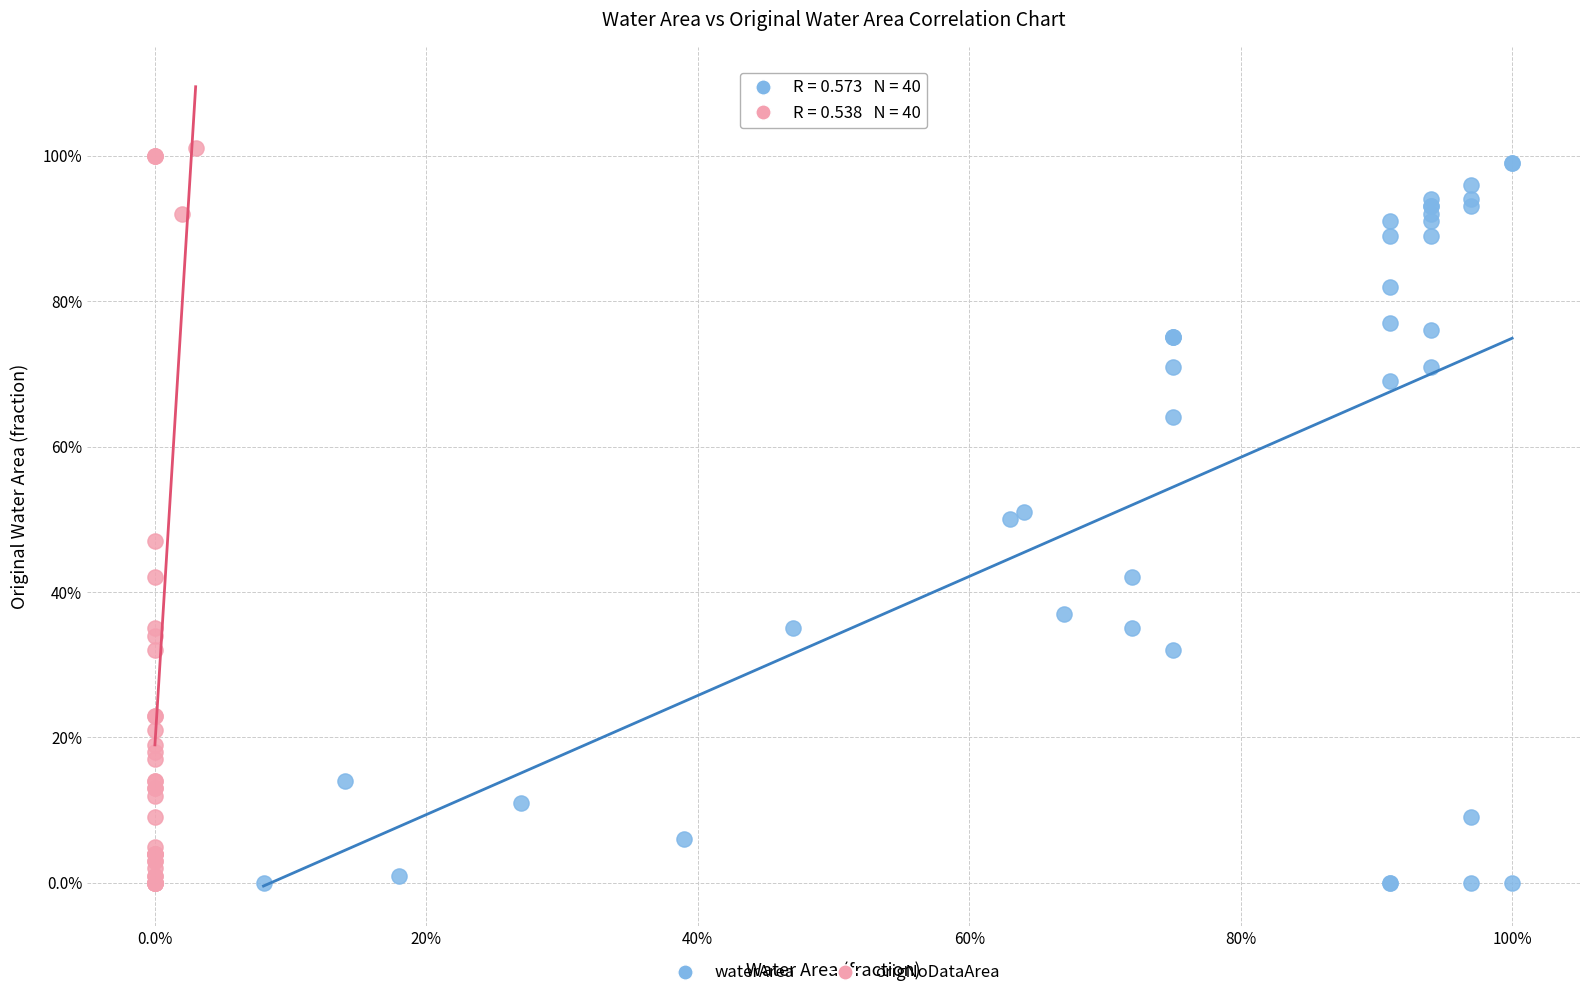

What are all the series names shown in the legend?

waterArea, origNoDataArea